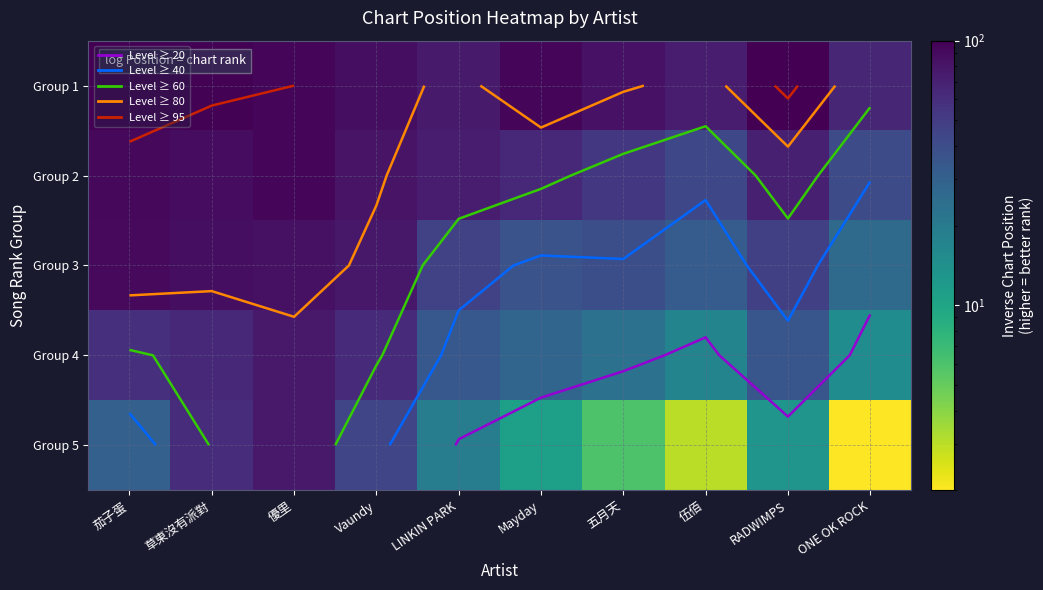

The Group 5 series shows 2 at ONE OK ROCK. True or false?

True